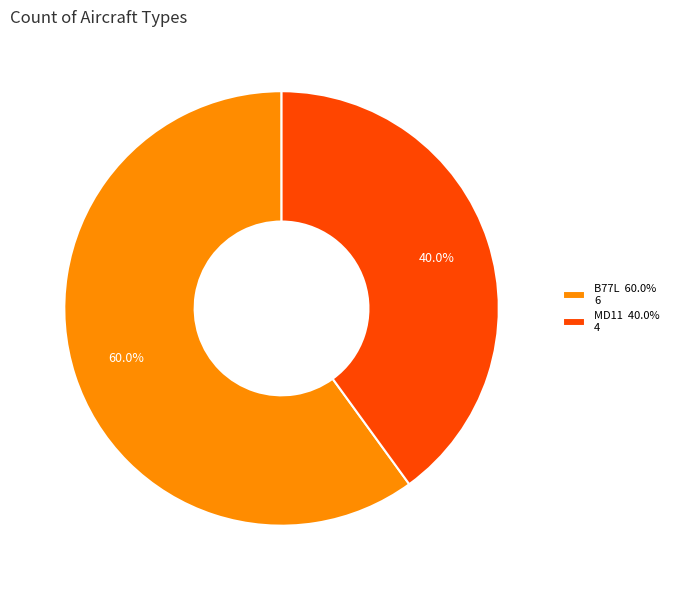

Is there any slice that represents more than half of the pie?

Yes